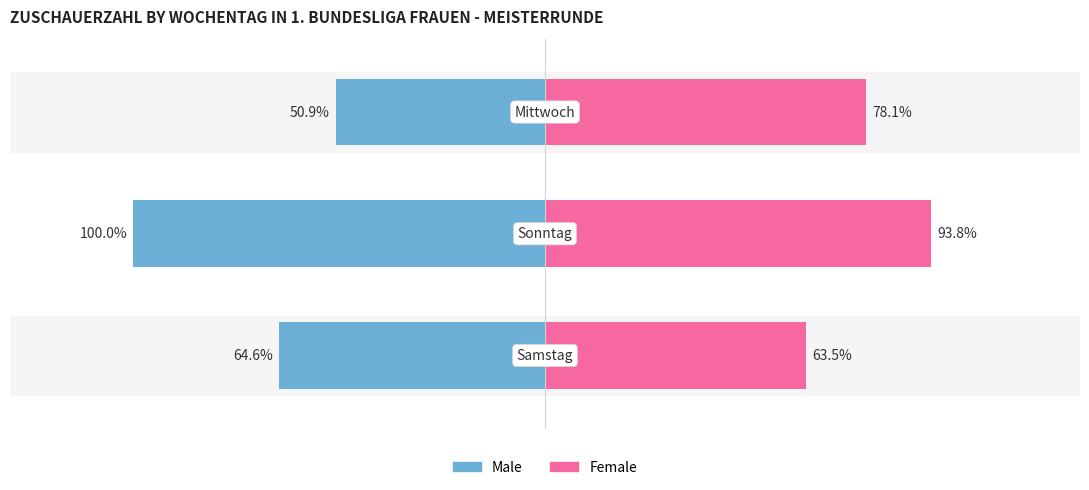

At how many categories does at least one series exceed 44?

3